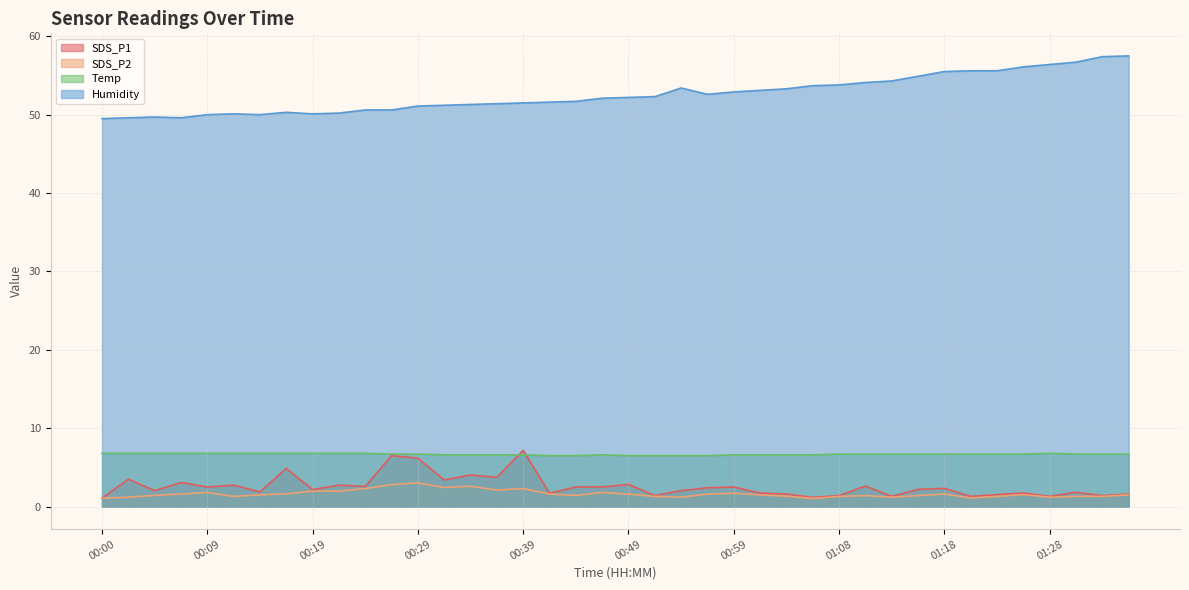

Which has a higher value, 00:04 or 00:56?

00:56